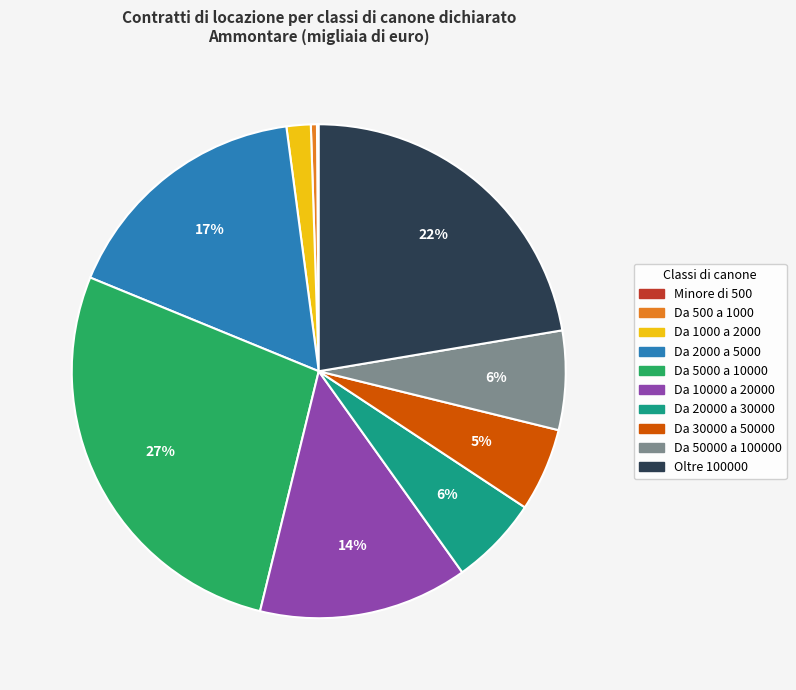

Is the sum of Da 500 a 1000 and Da 2000 a 5000 greater than half?

No